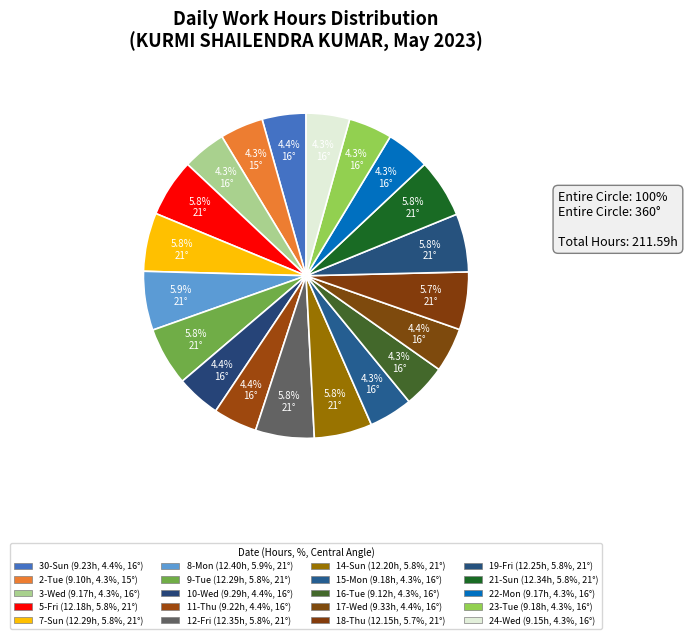

Count the number of slices in the pie.

20